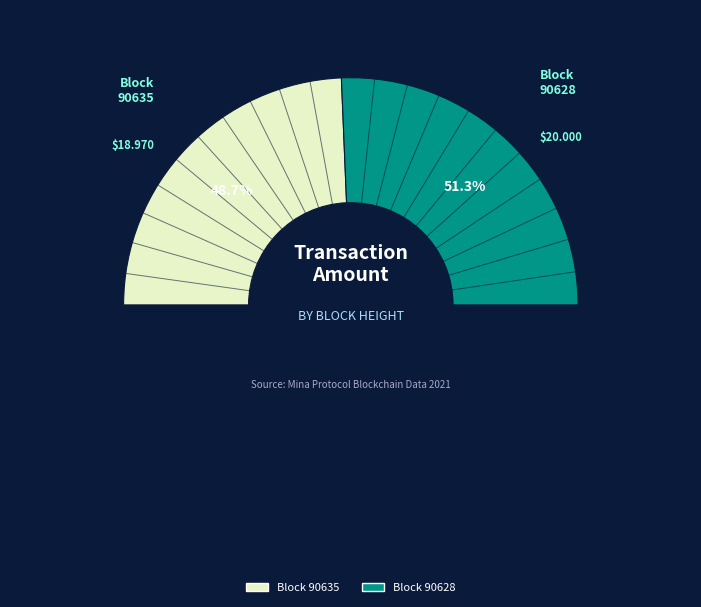

Which slice is the largest?

90628